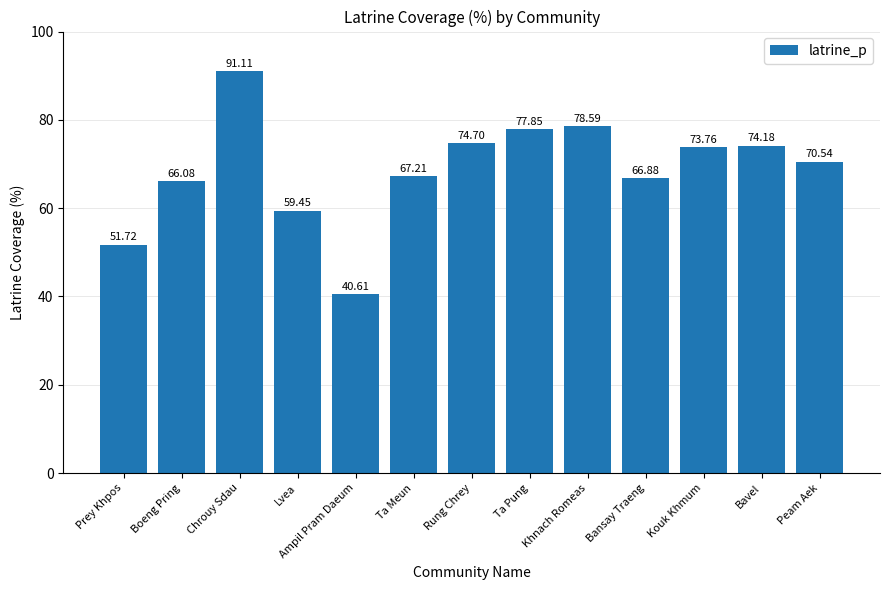

What is the change in value from Chrouy Sdau to Ampil Pram Daeum?

-50.5